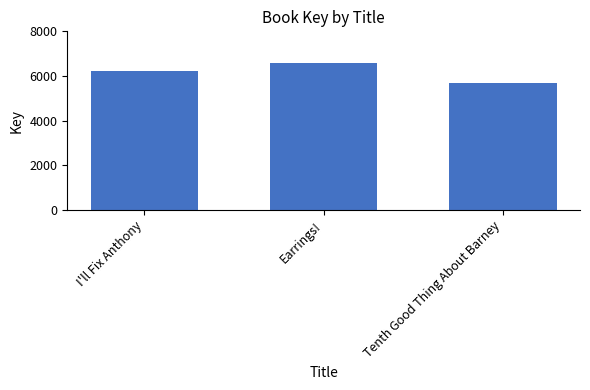

At which category does the chart reach its peak across all series?

Earrings!